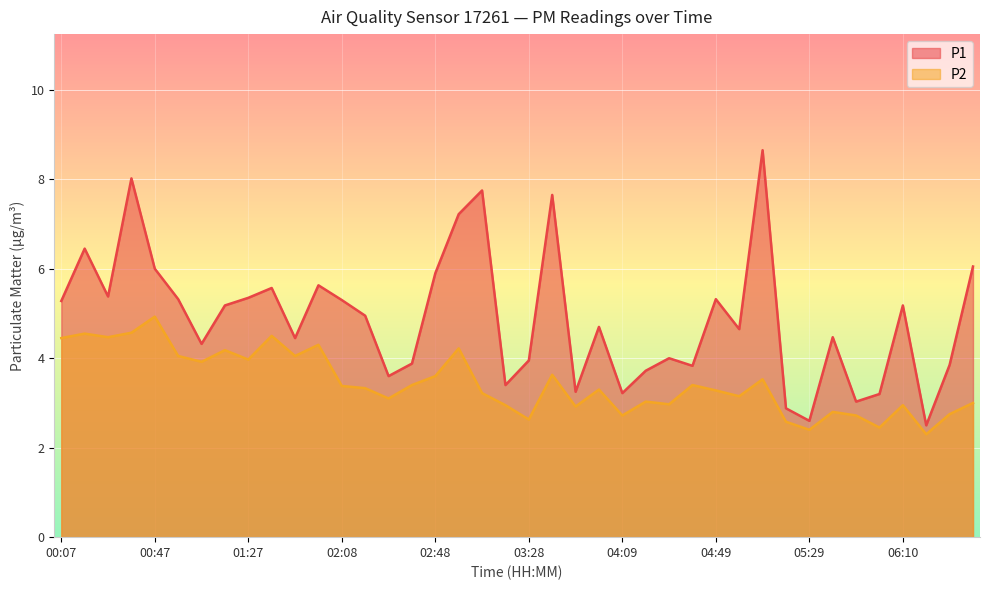

What are all the series names shown in the legend?

P1, P2